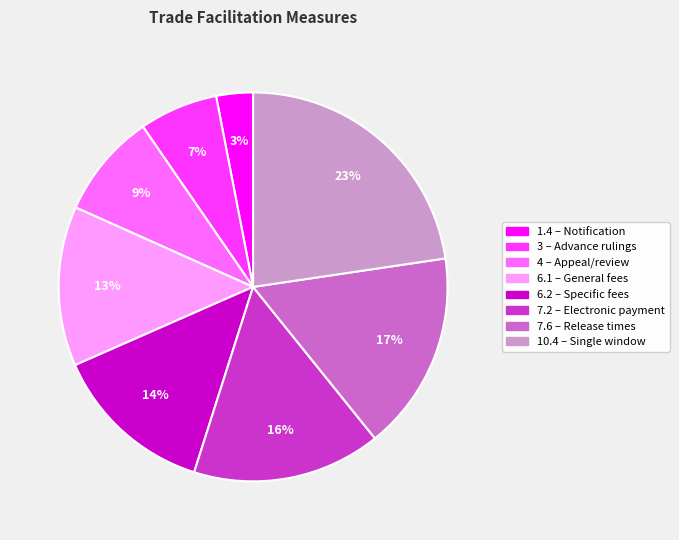

Which category has the smallest portion of the pie?

1.4